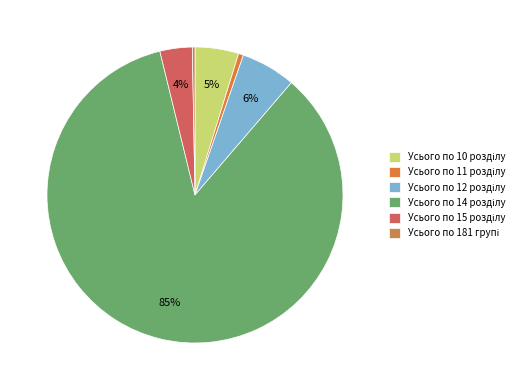

Which slice is the largest?

Усього по 14 розділу